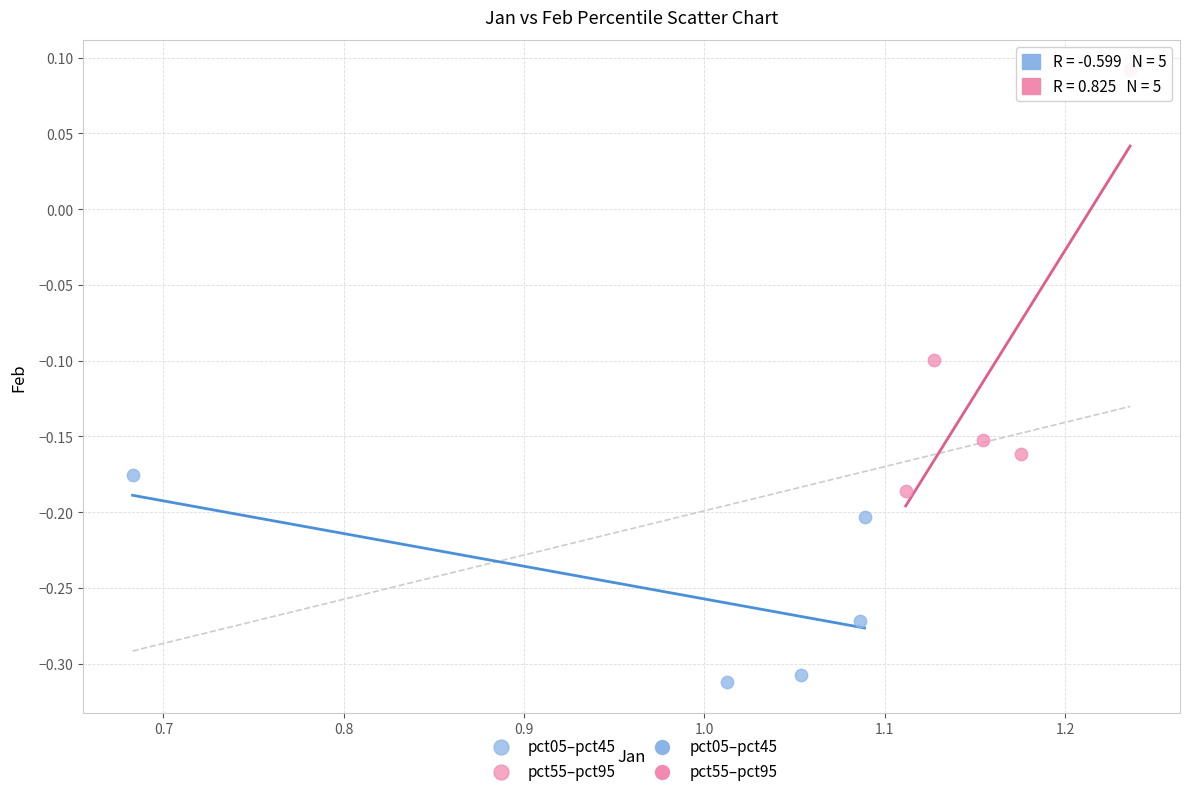

Which series contains the highest Y value?

pct55–pct95